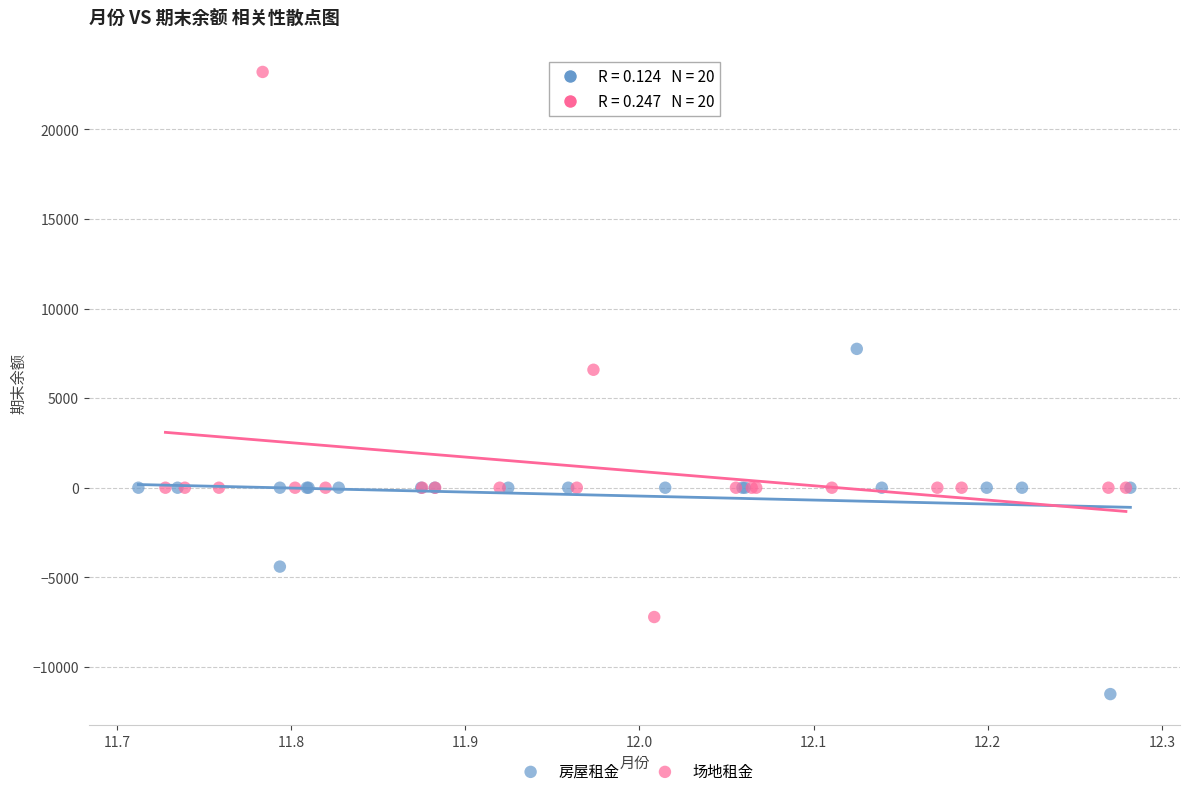

Which series reaches the minimum Y coordinate?

房屋租金